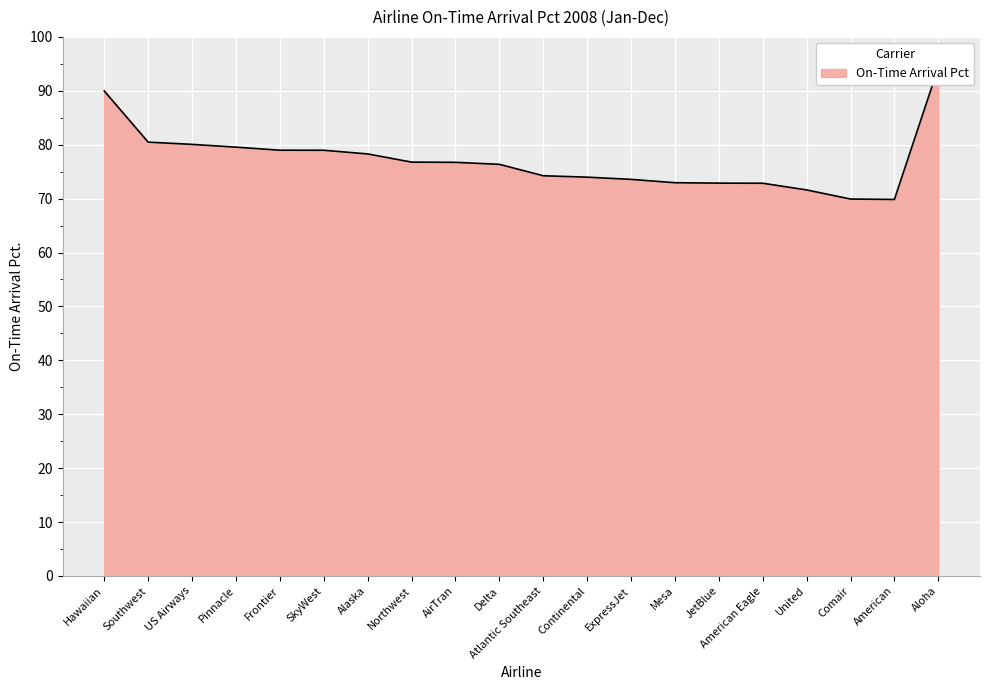

What is the difference between the maximum and minimum values?

24.5